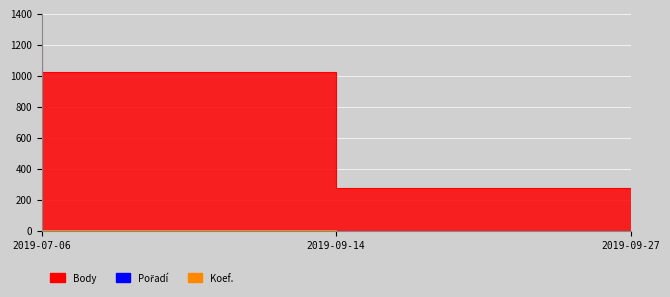

List the labels in order of Pořadí value, largest first.

2019-07-06, 2019-09-14, 2019-09-27